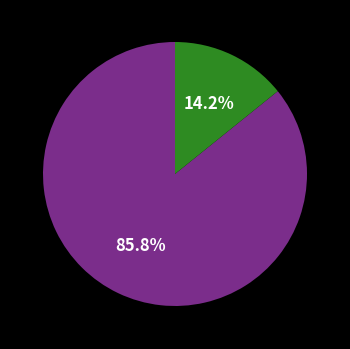

Does any single category account for the majority?

Yes